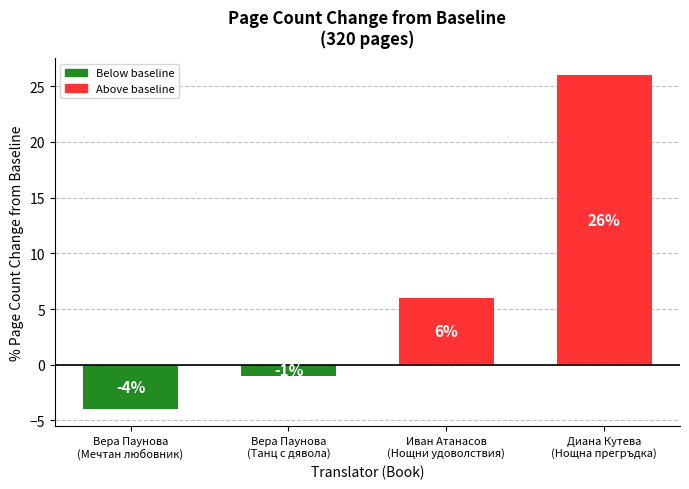

Reading right to left, list all the values displayed in this chart.

Диана Кутева
(Нощна прегръдка)=26	Иван Атанасов
(Нощни удоволствия)=6	Вера Паунова
(Танц с дявола)=-1	Вера Паунова
(Мечтан любовник)=-4